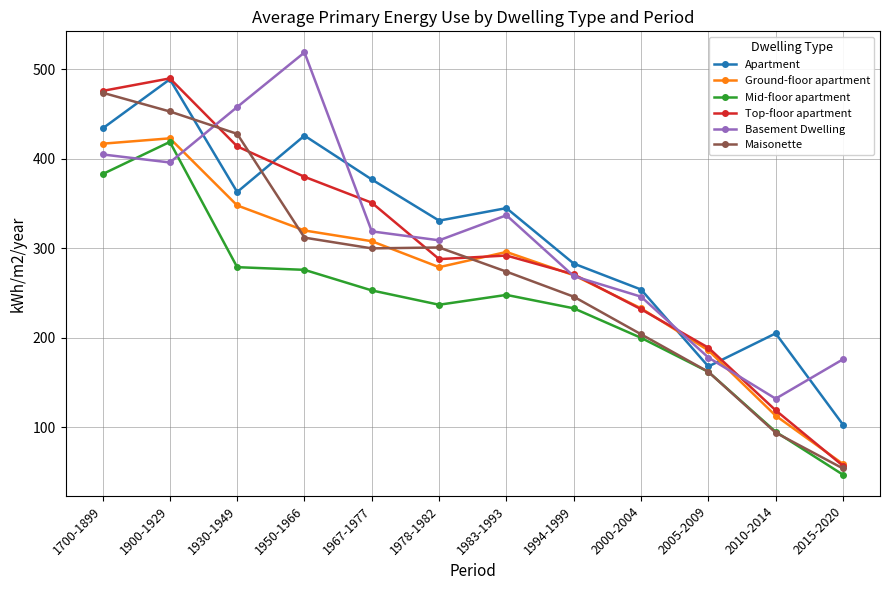

How many data points in Top-floor apartment are less than 292?

6